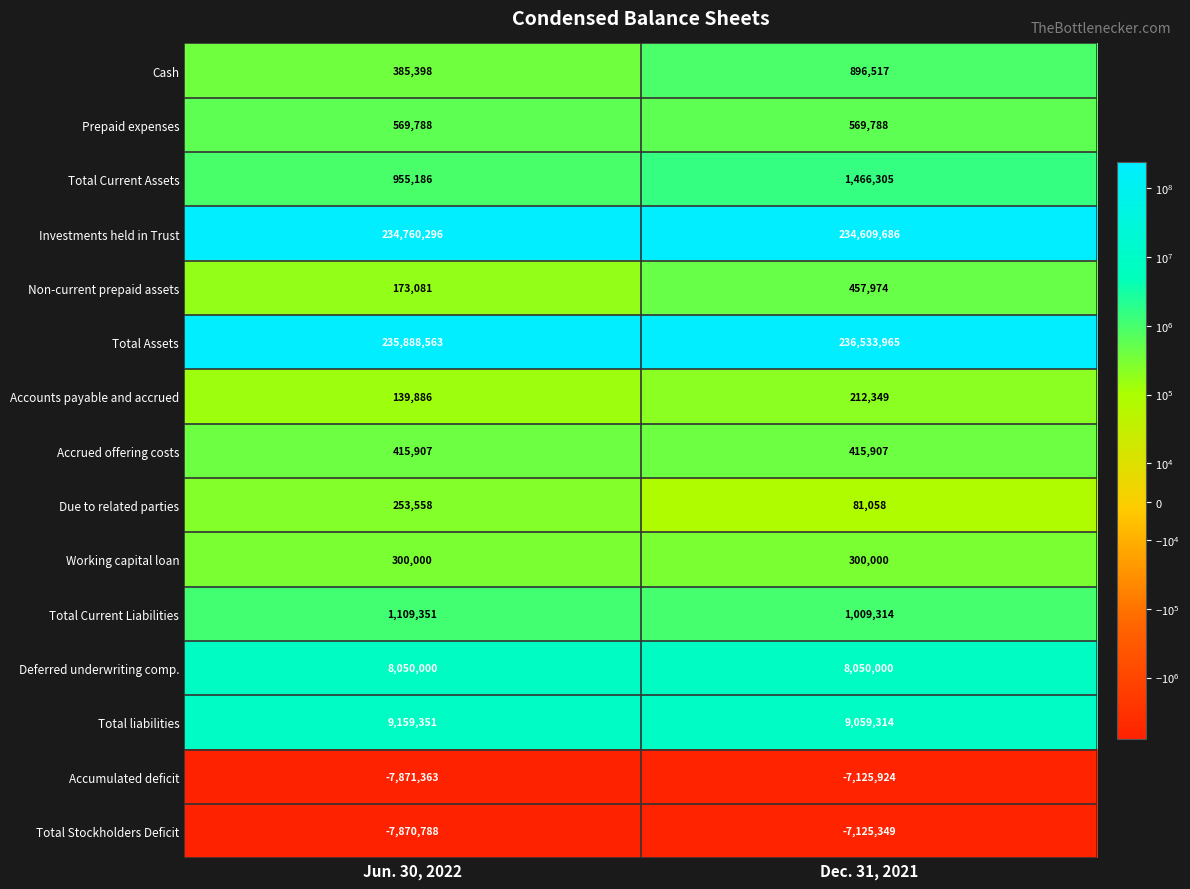

What is the total value across all series at Jun. 30, 2022?

476418214